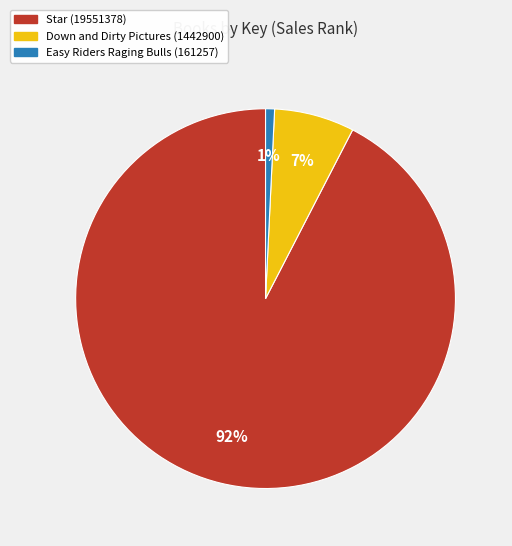

Rank the categories by value from highest to lowest.

Star (19551378), Down and Dirty Pictures (1442900), Easy Riders Raging Bulls (161257)